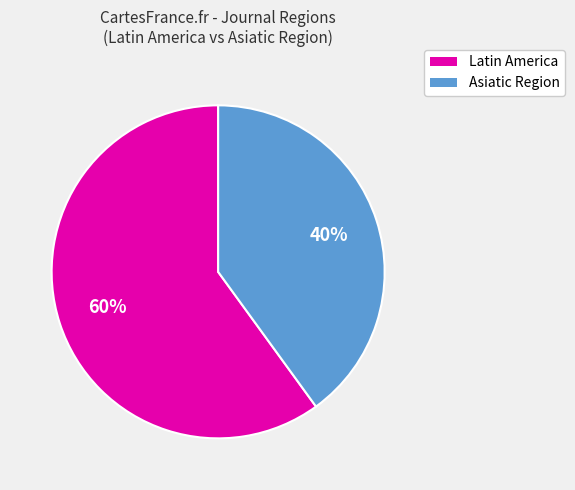

To the nearest percent, what is the average slice percentage?

50%